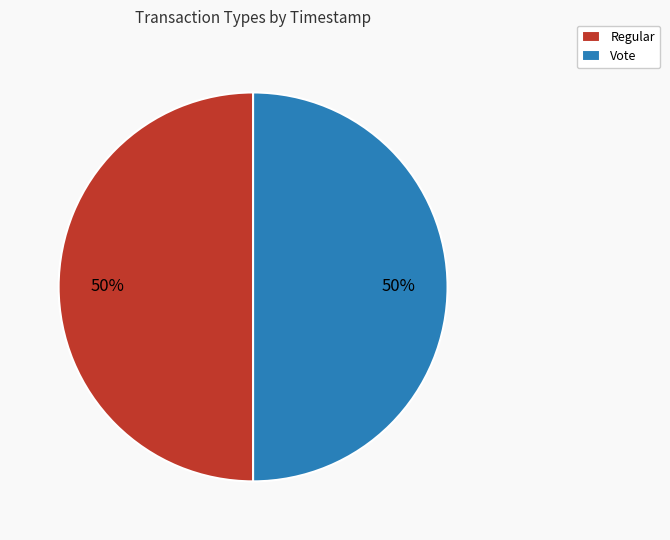

Combined, do Regular and Vote account for over 50%?

Yes